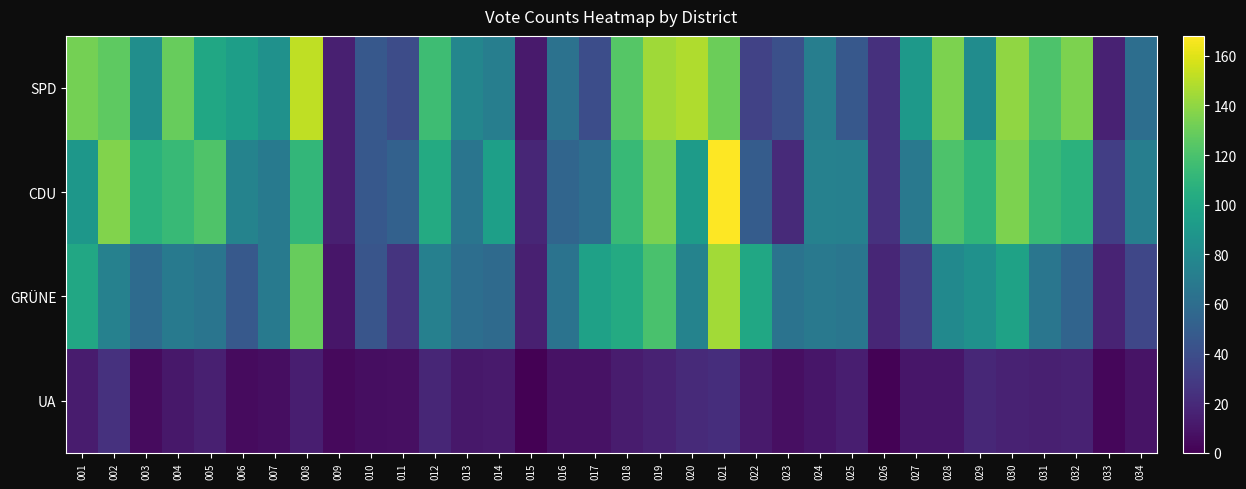

Between 019 and 034, which is larger?

019